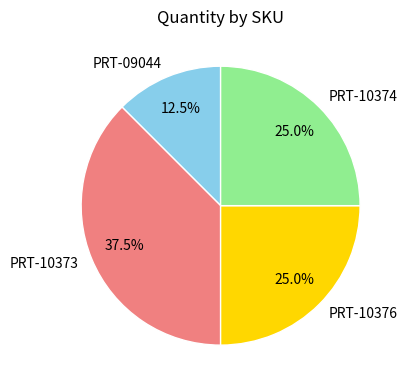

Which category has the smallest portion of the pie?

PRT-09044